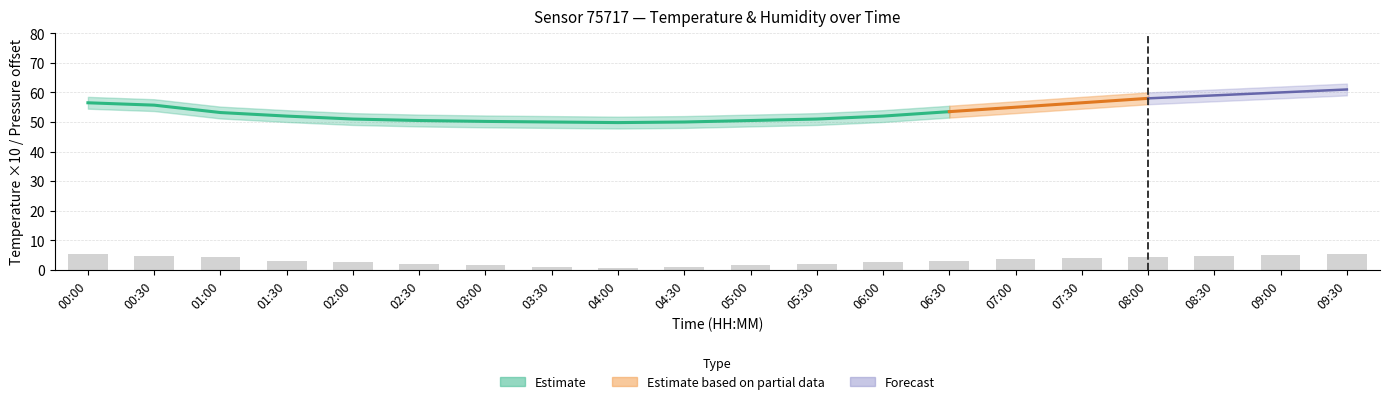

How many values exceed 3?

10